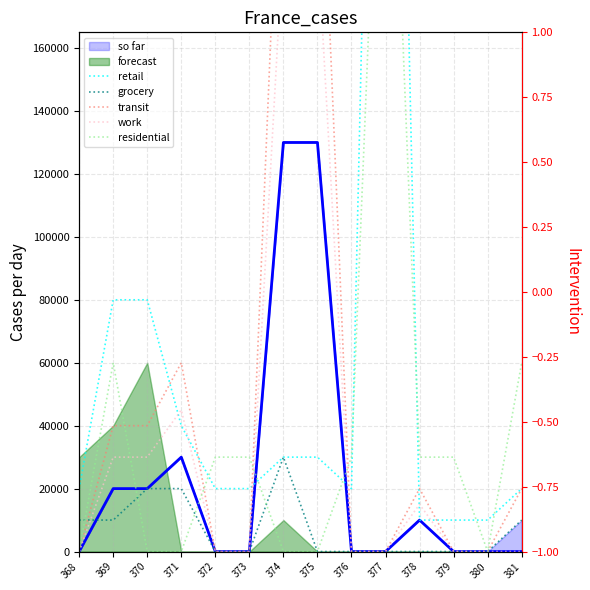

How many intersections are there between retail and work?

6